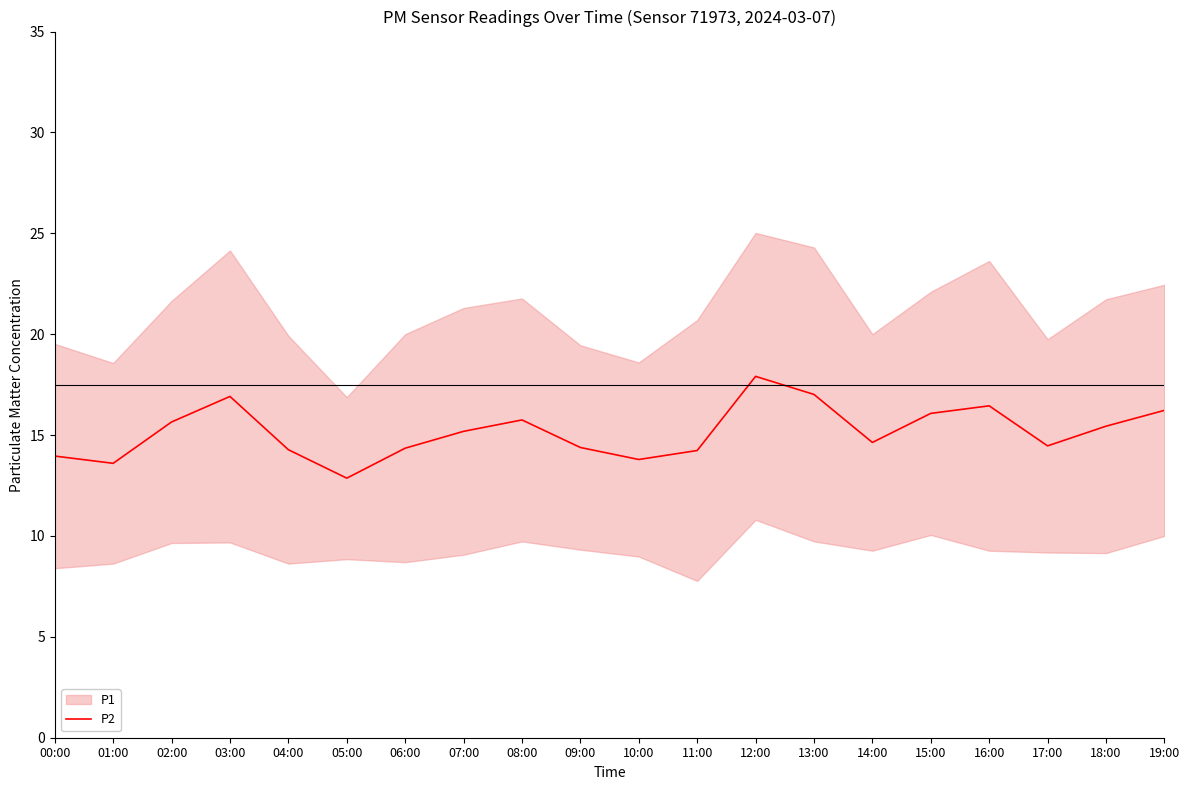

What position from the left is 16:00?

17